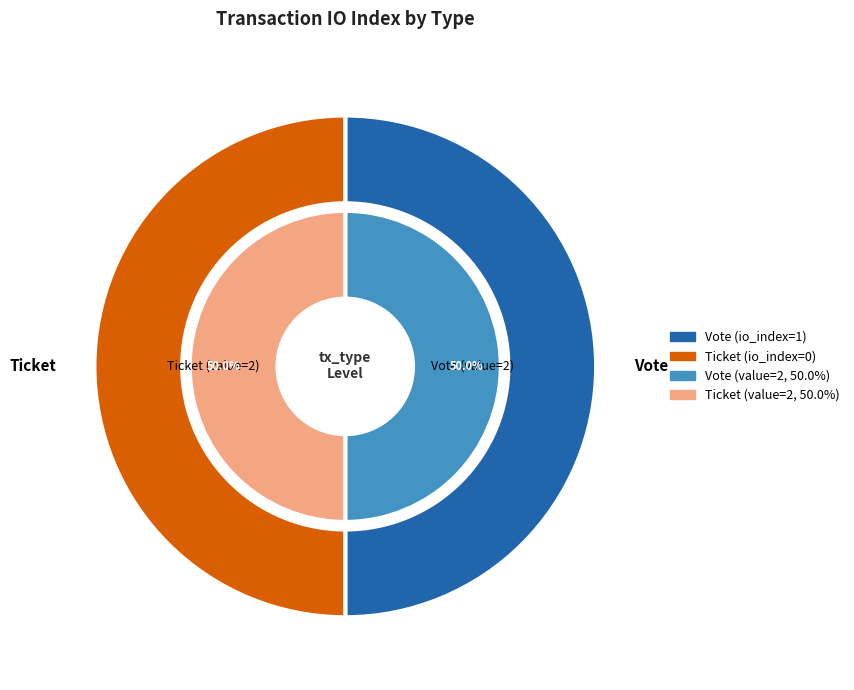

What is the largest slice in the pie chart?

Vote